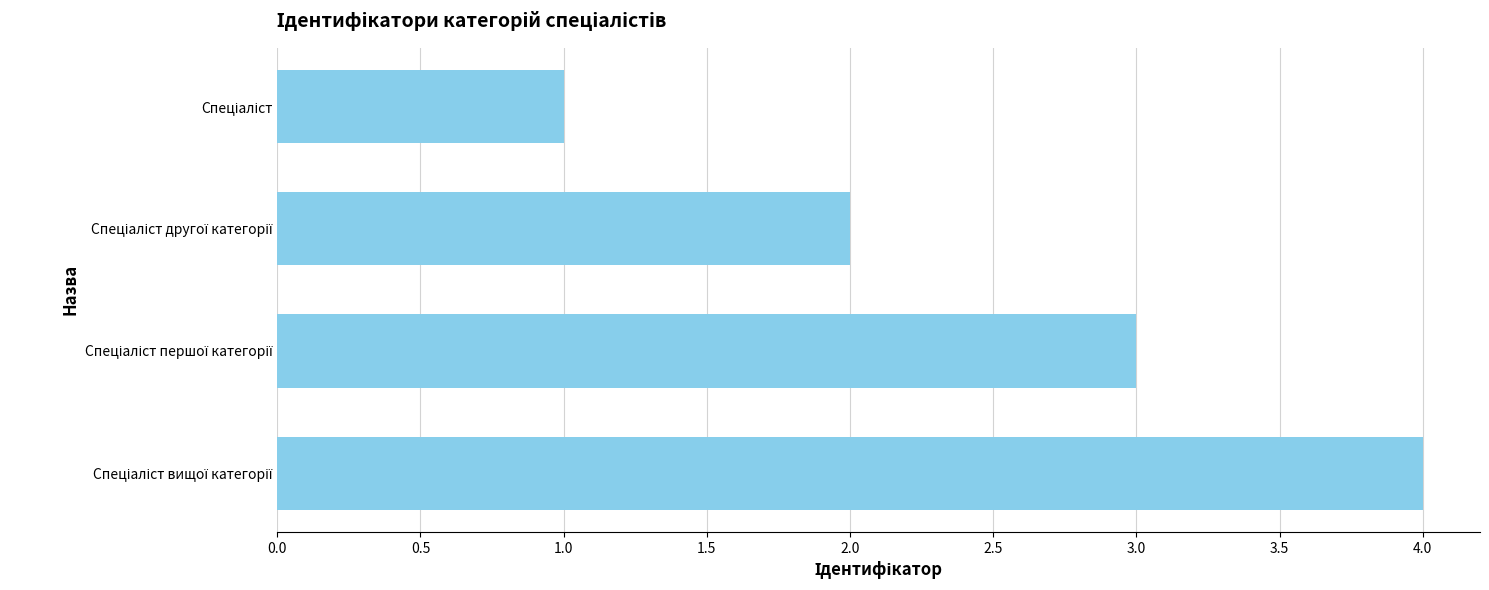

What is the greatest value displayed?

4